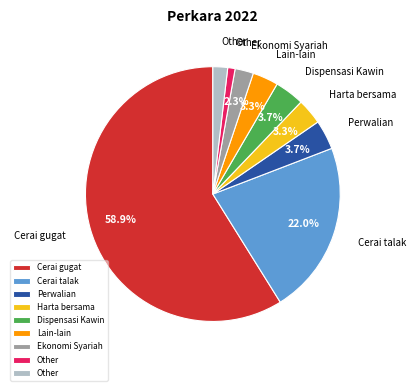

Is there a majority slice in this chart?

Yes